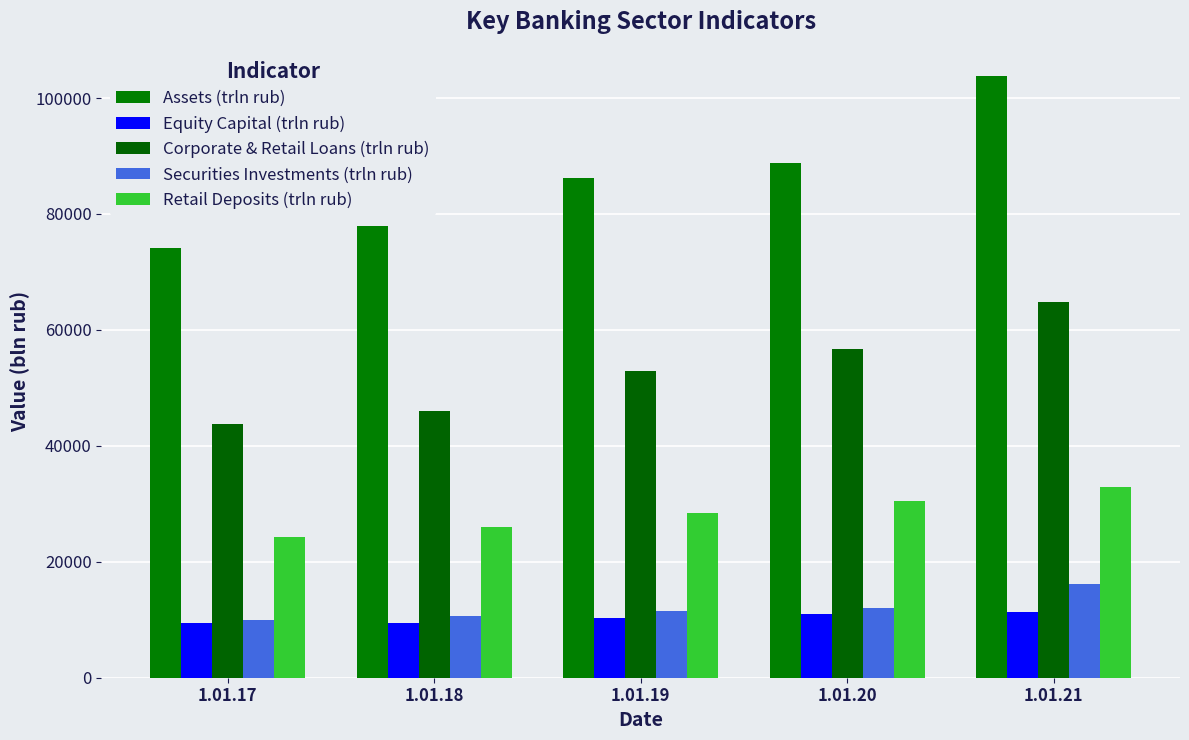

True or false: Assets (trln rub) has a value of 55984.6 at 1.01.20.

False